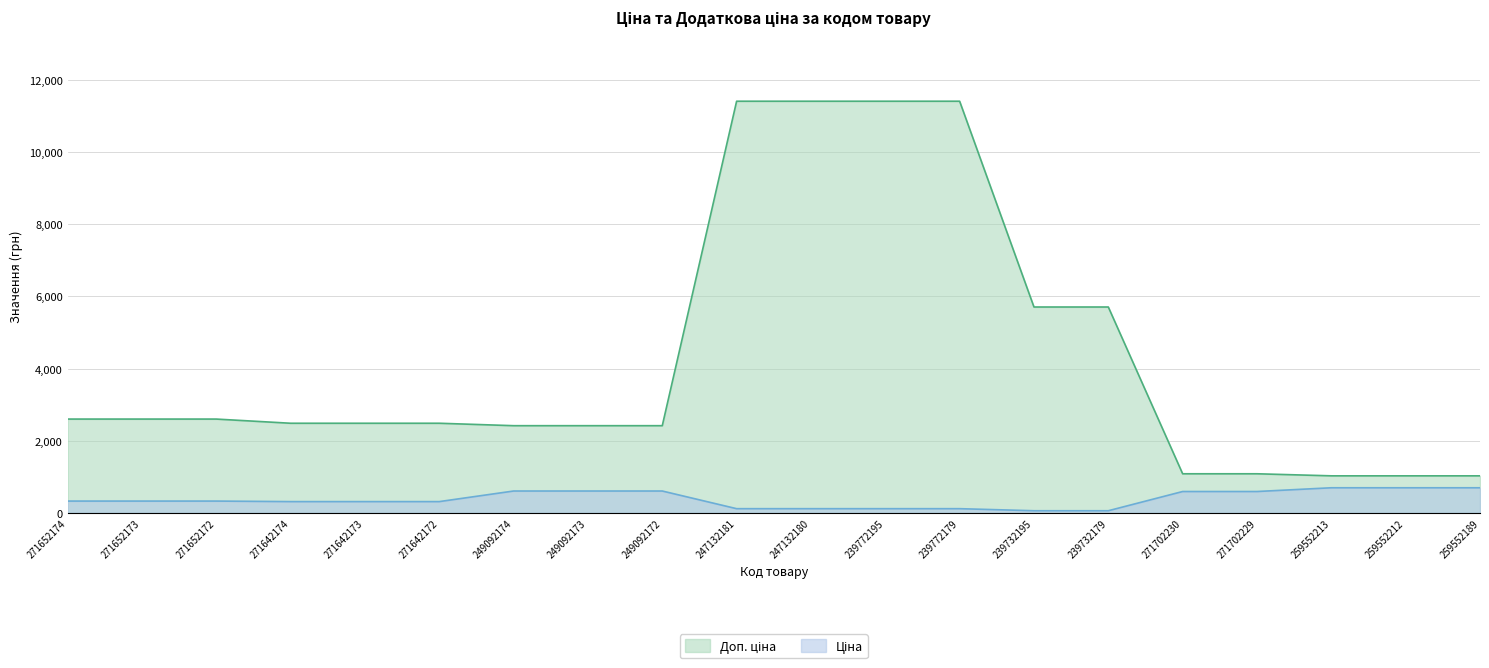

Is it true that Ціна equals 114.1 at 247132181?

True